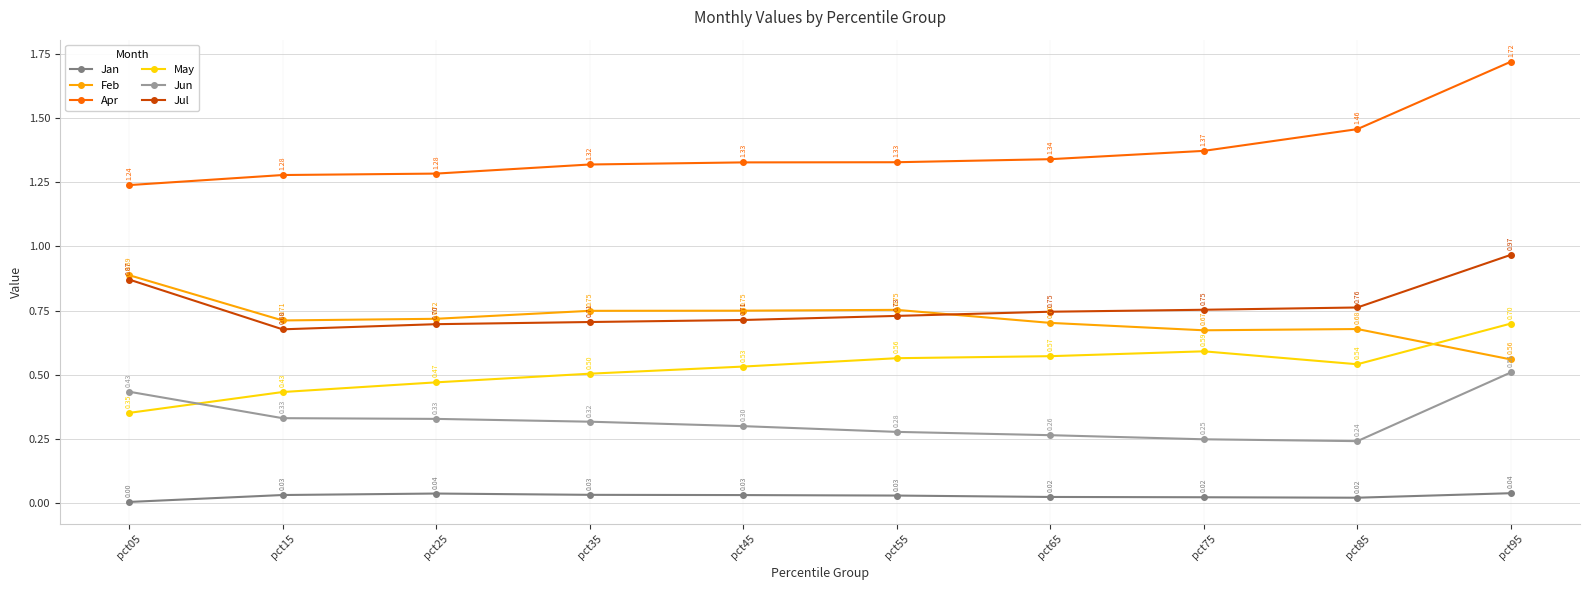

Between pct85 and pct95, which series saw the biggest shift?

Jun